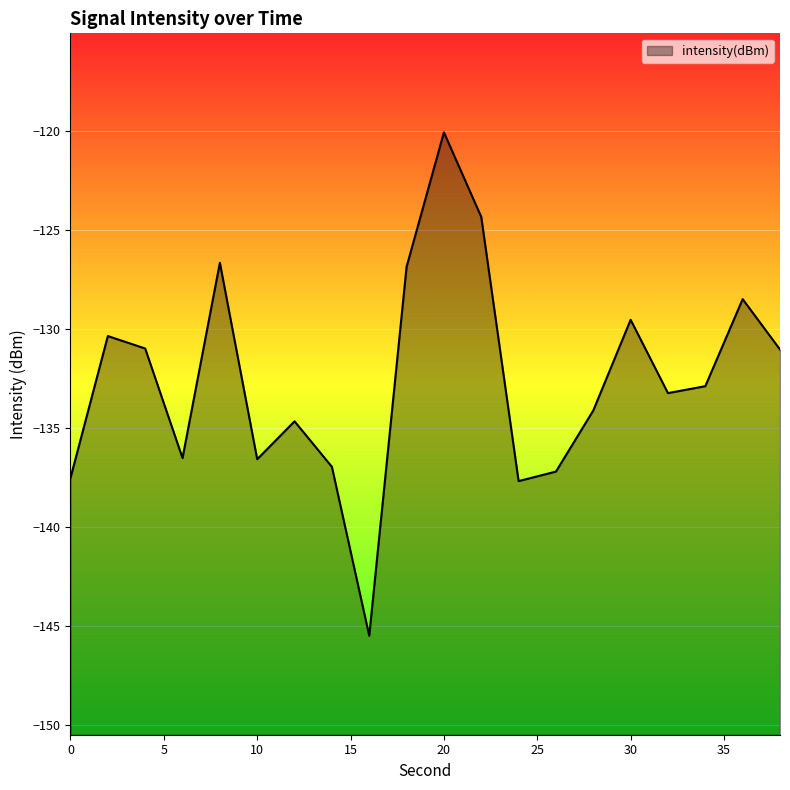

How many lines are shown in the chart?

1